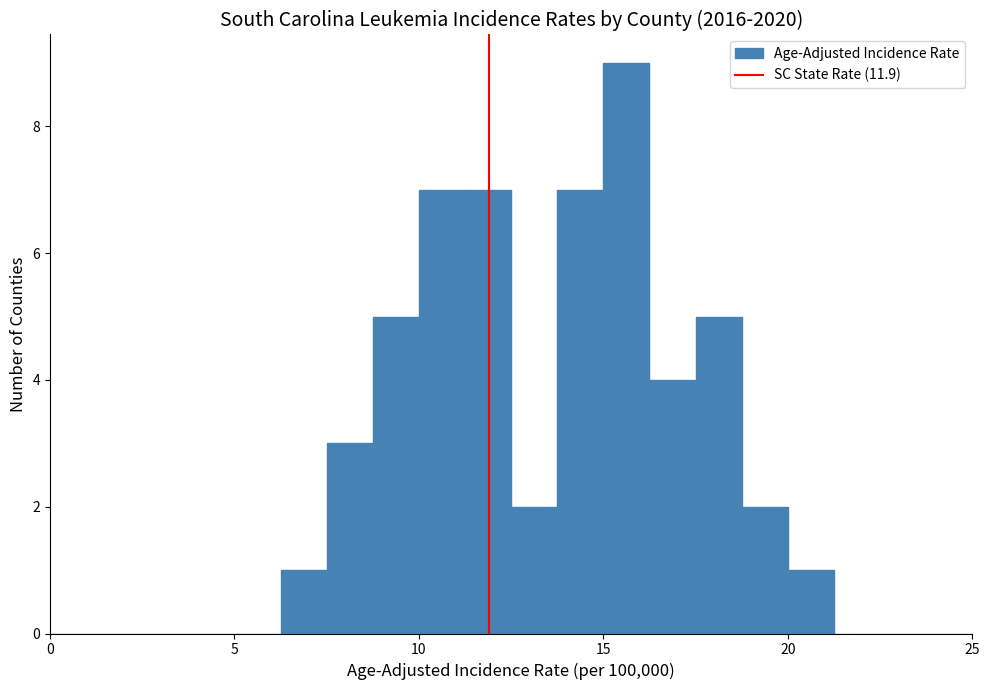

Read against the x-axis, roughly where is the centre of the tallest bar?

15.5